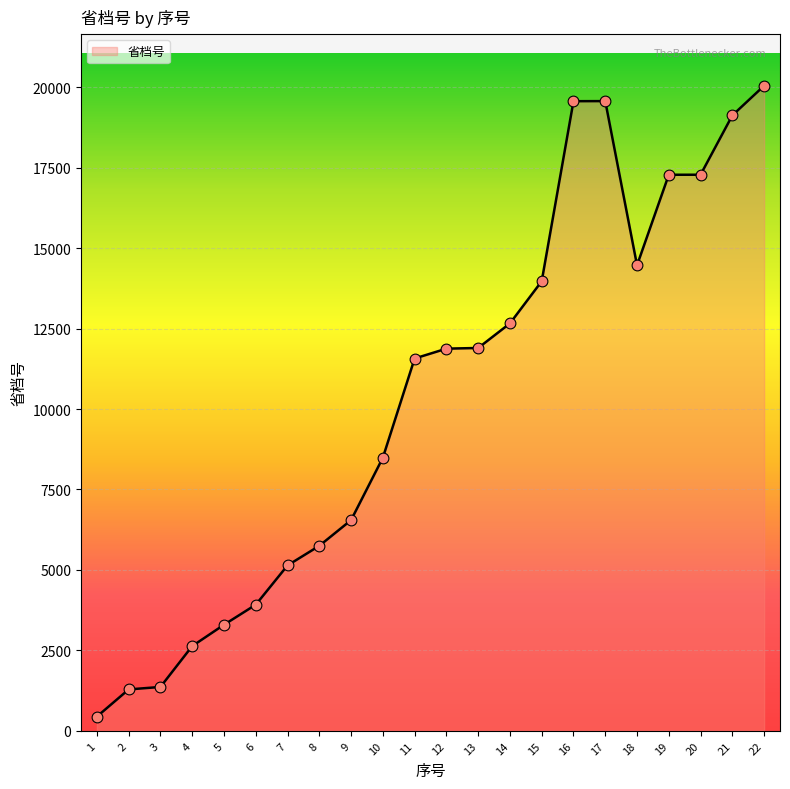

What is the change in value from 12 to 21?

+7249